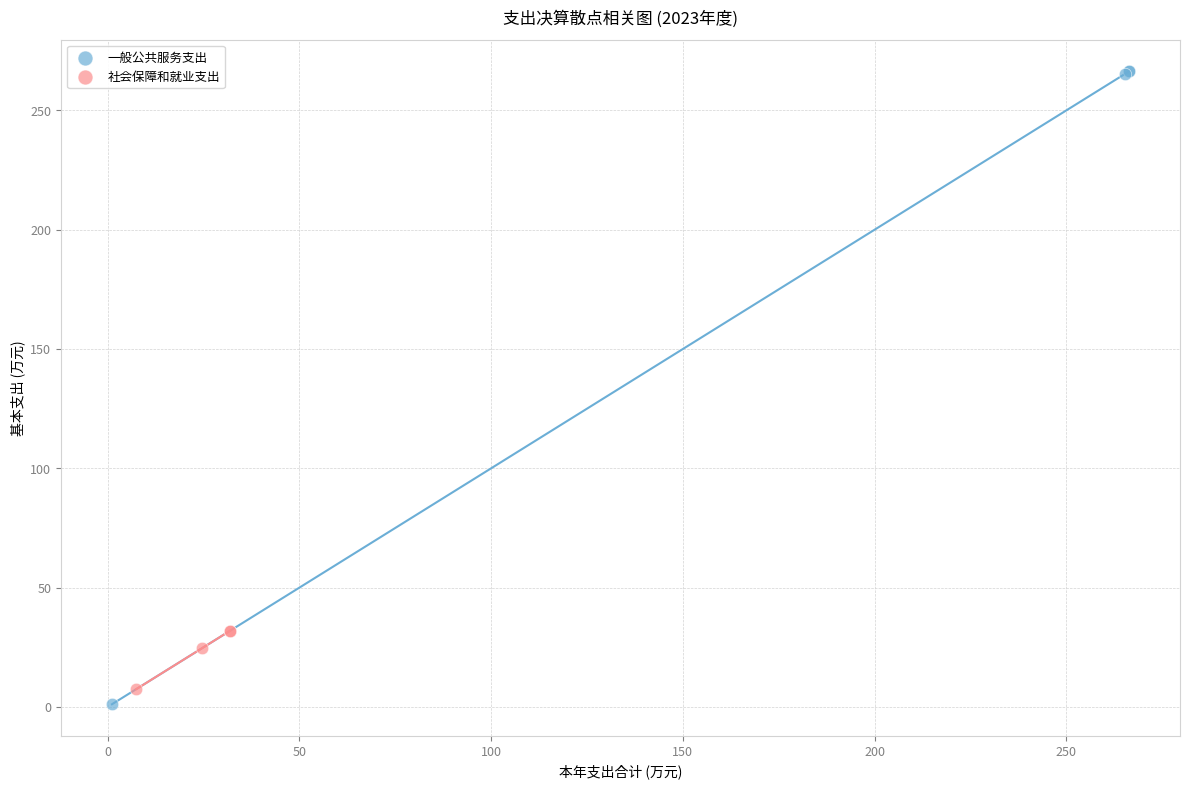

Which series reaches the maximum Y coordinate?

一般公共服务支出